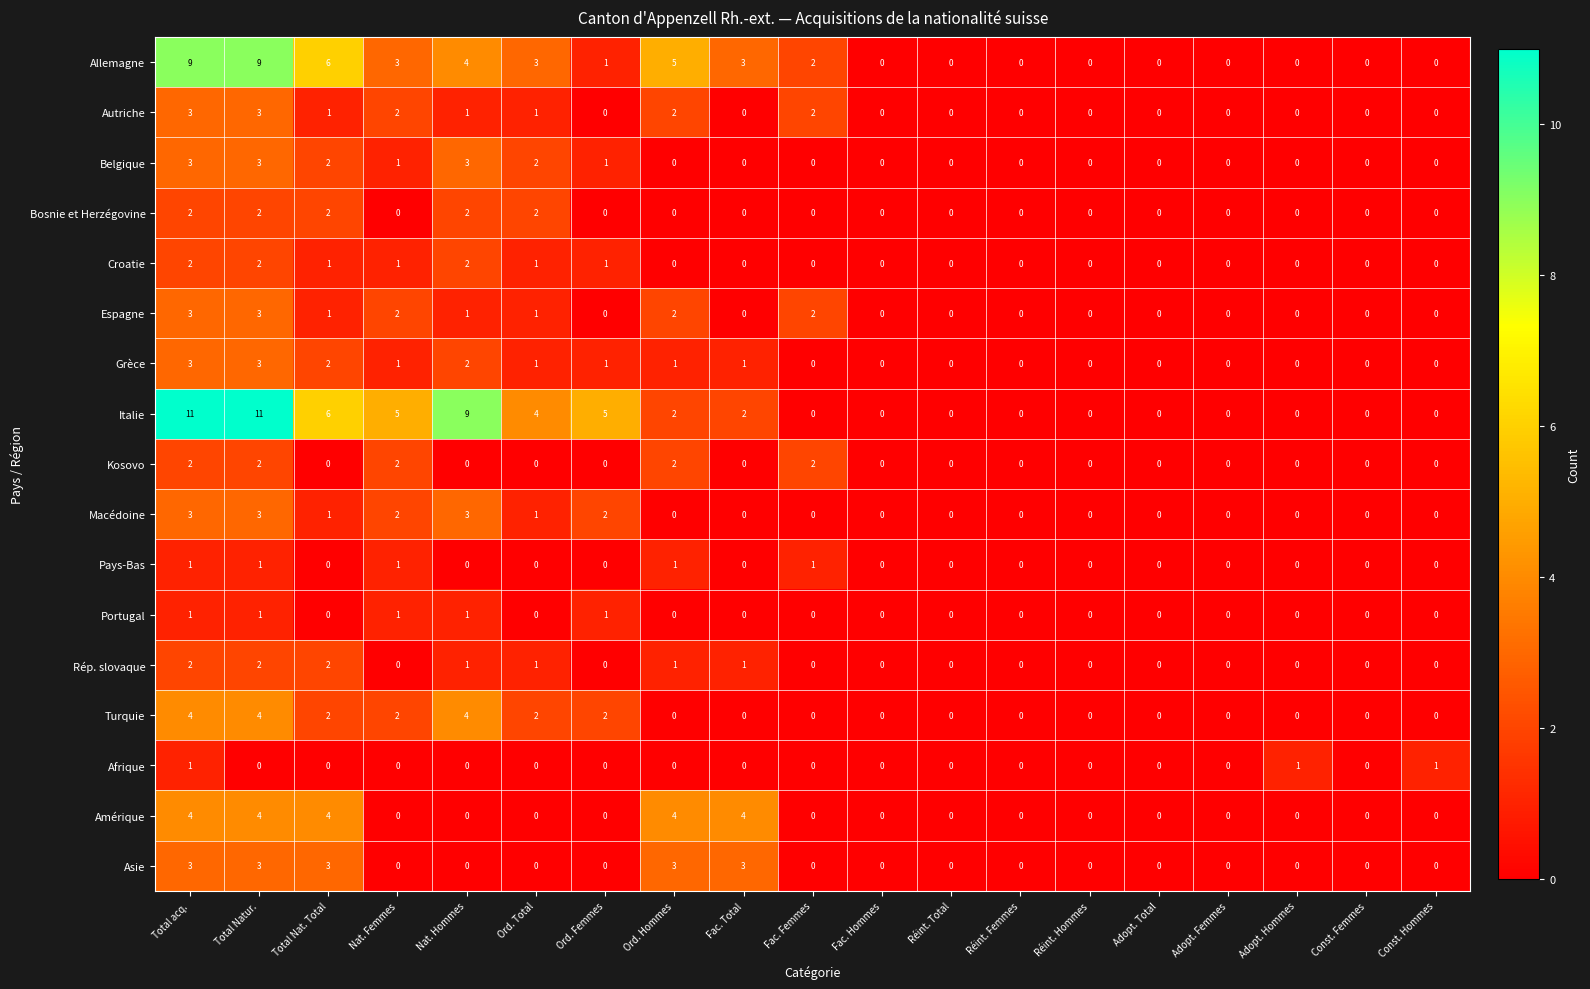

At how many categories does at least one series exceed 7?

3